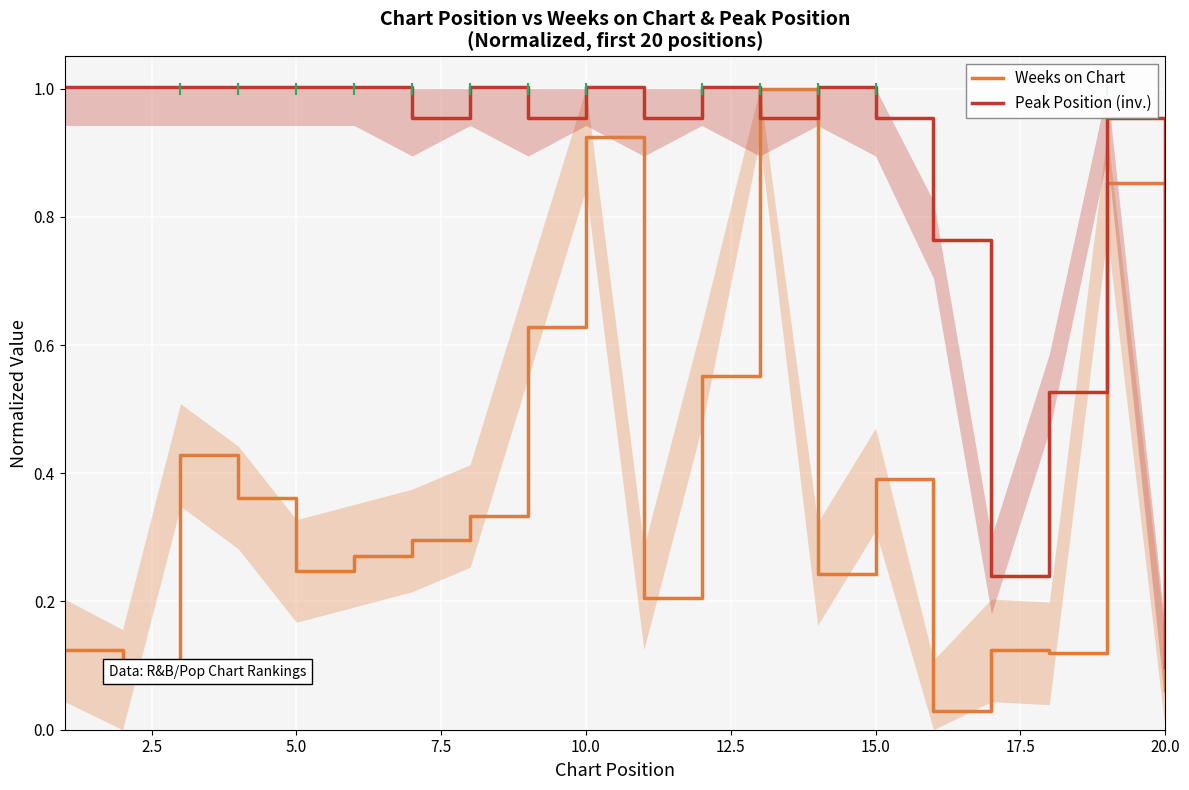

After their last crossing, which series has the higher values: Peak Position (inv.) or Weeks on Chart?

Peak Position (inv.)